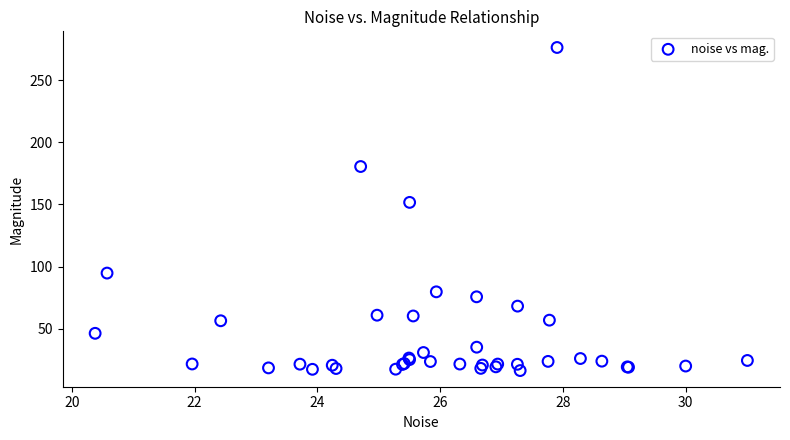

What Y value in the scatter plot is closest to 146?

151.7